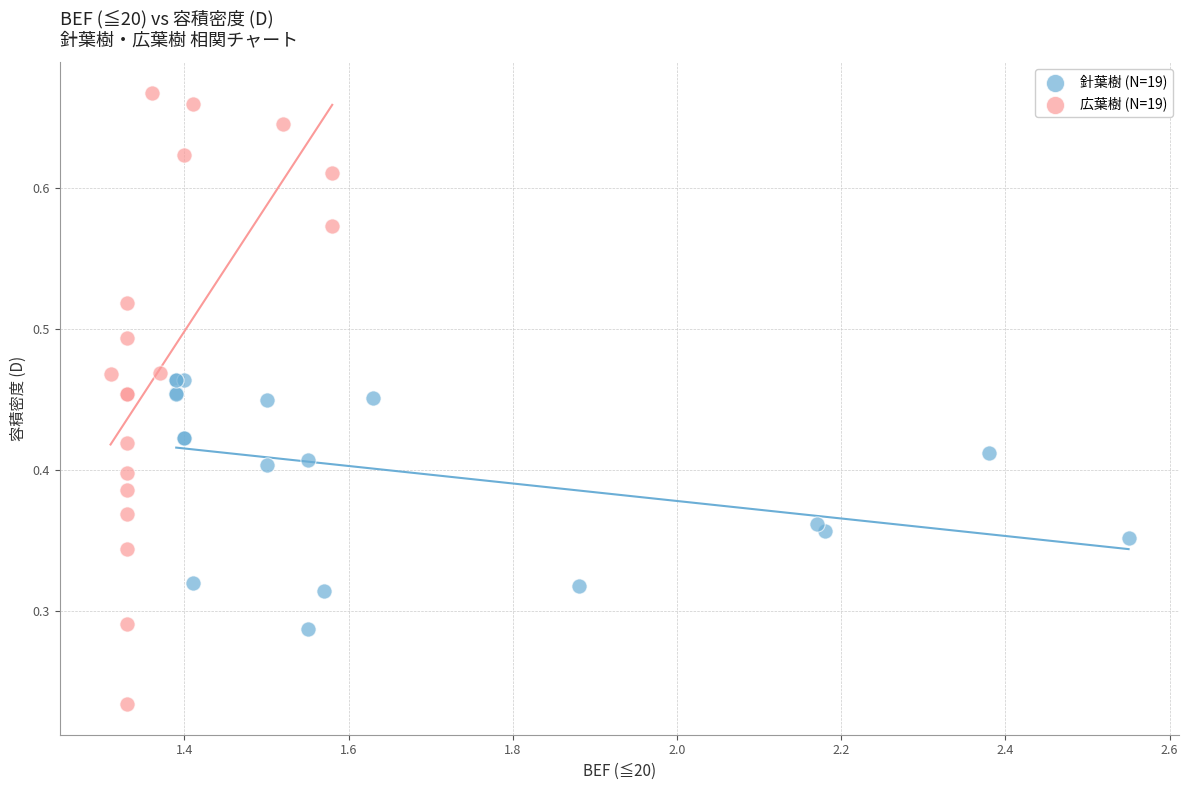

Which series contains the highest Y value?

広葉樹 (N=19)